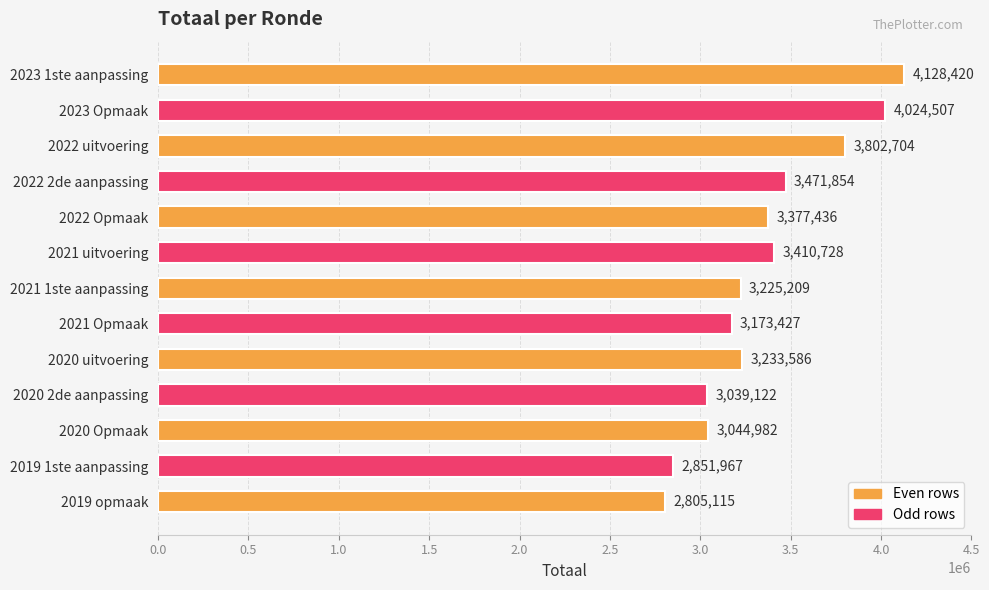

What is the sum of the values at 2022 uitvoering and 2019 opmaak?

6607819